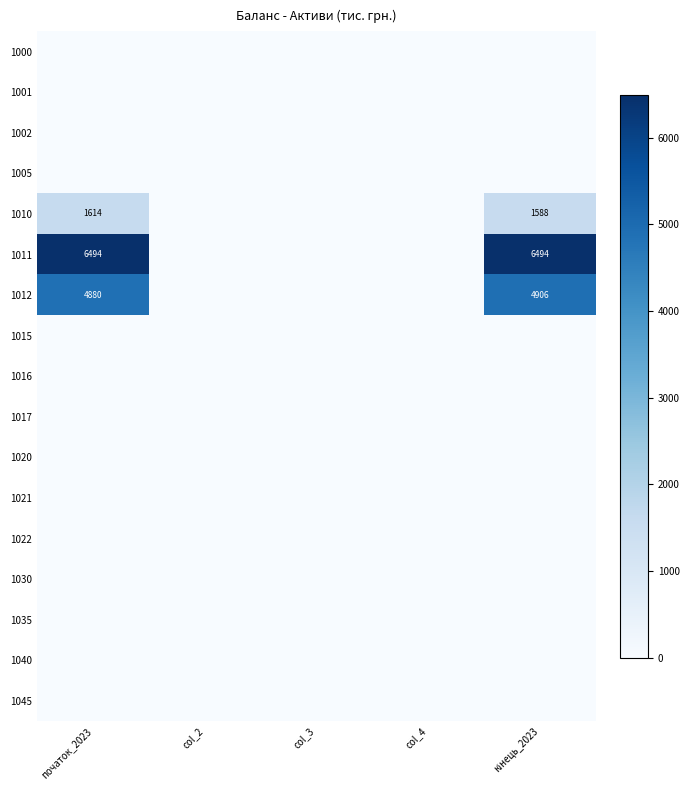

Is it true that 1012 equals 4880 at початок_2023?

True